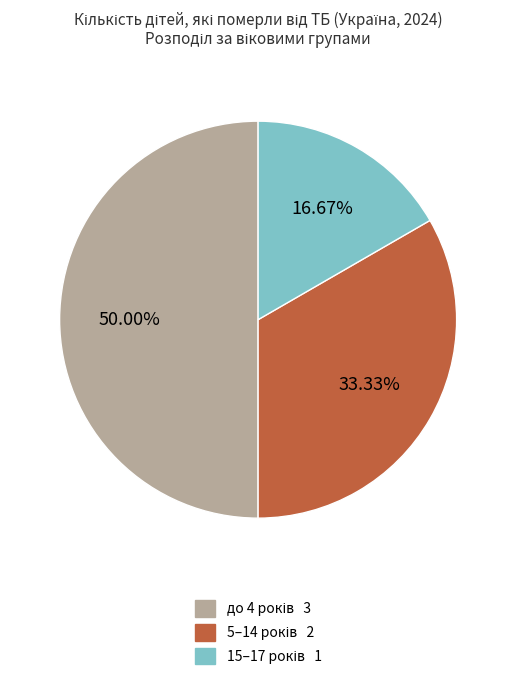

Is there any slice that represents more than half of the pie?

No